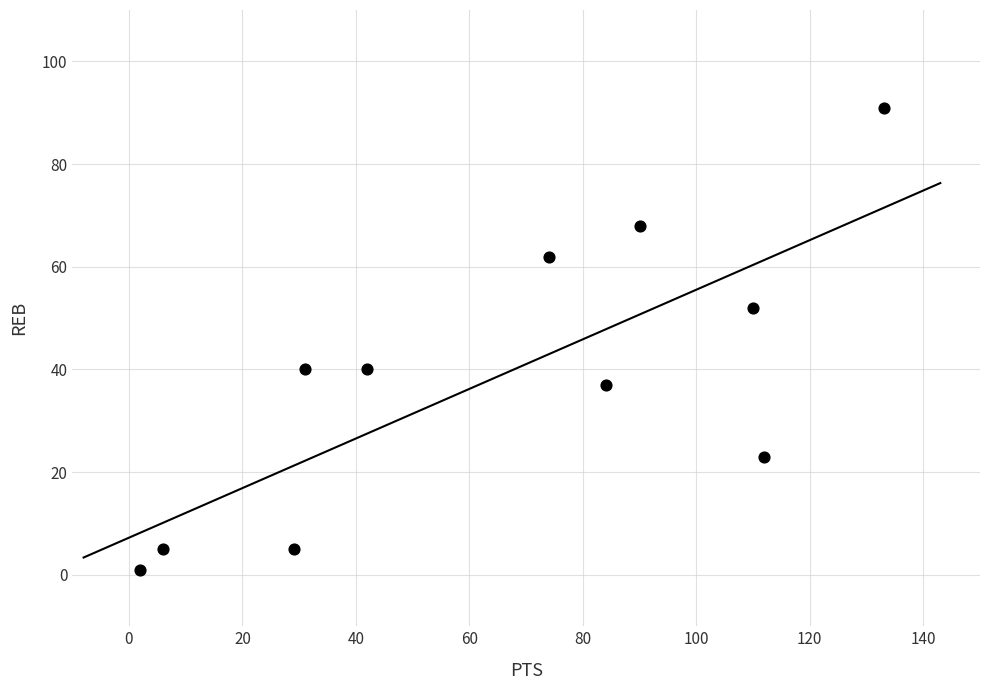

What is the range of X values (max minus min)?

131